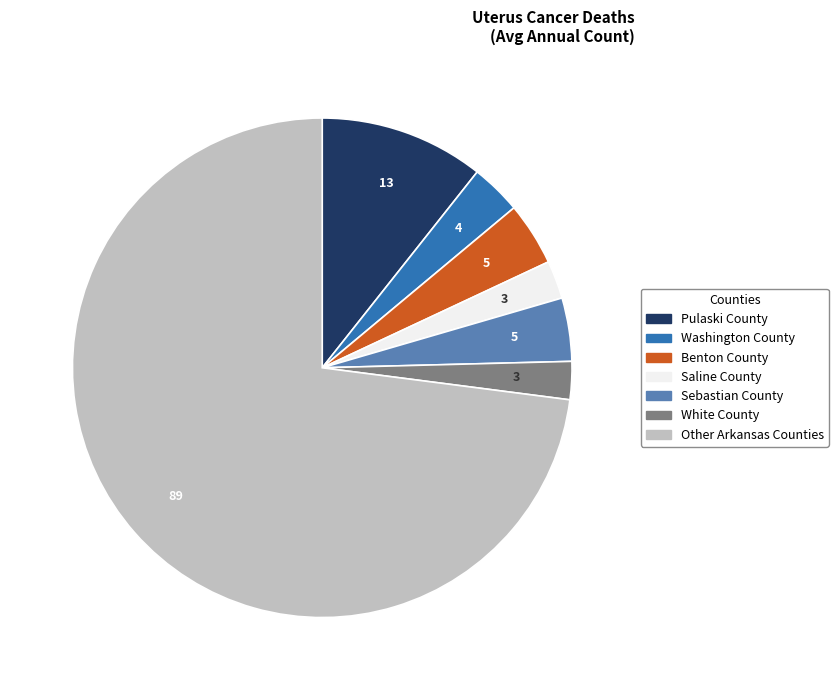

The Saline County slice represents 2% of the pie. True or false?

True